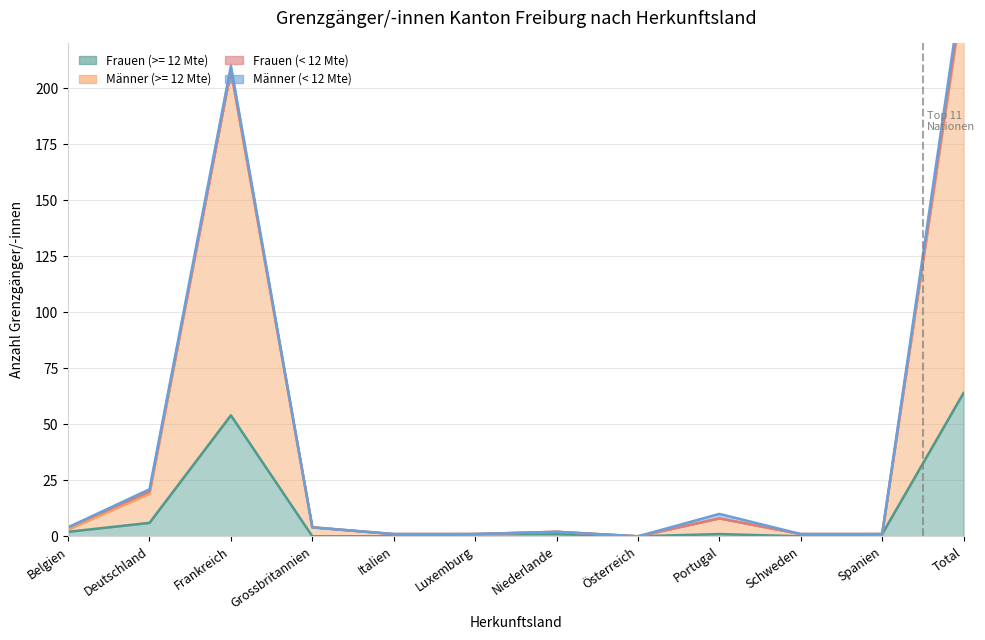

Where is the first local maximum for Frauen (< 12 Mte)?

Frankreich